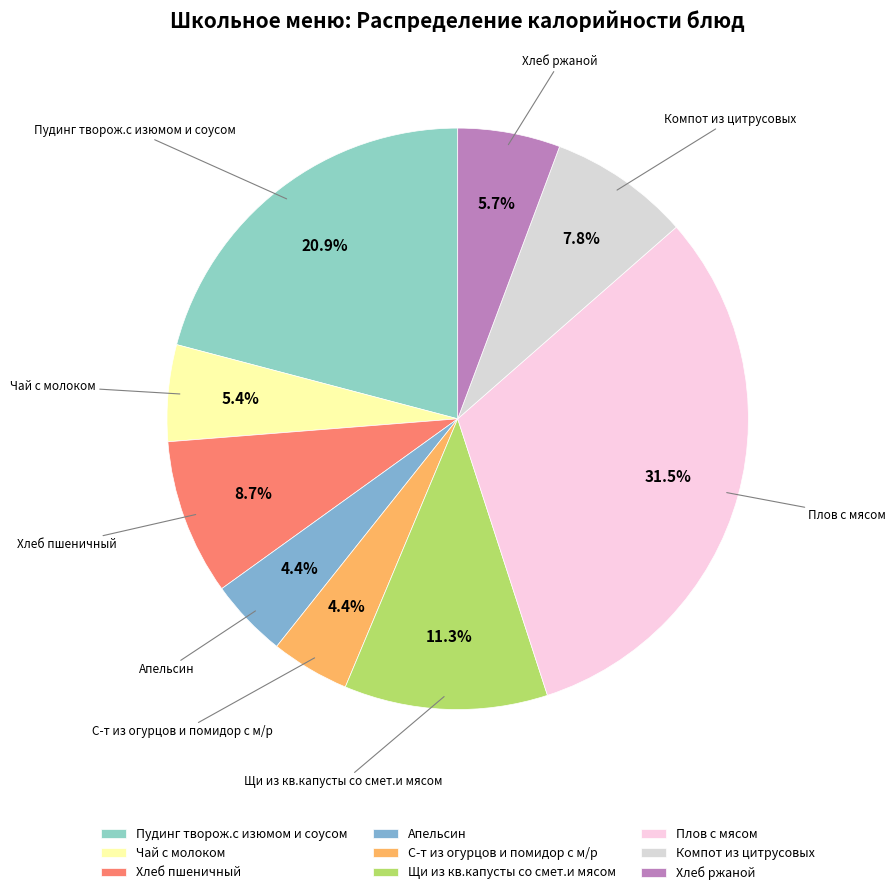

Approximately how many times larger is the value at Чай с молоком compared to Плов с мясом?

0.2